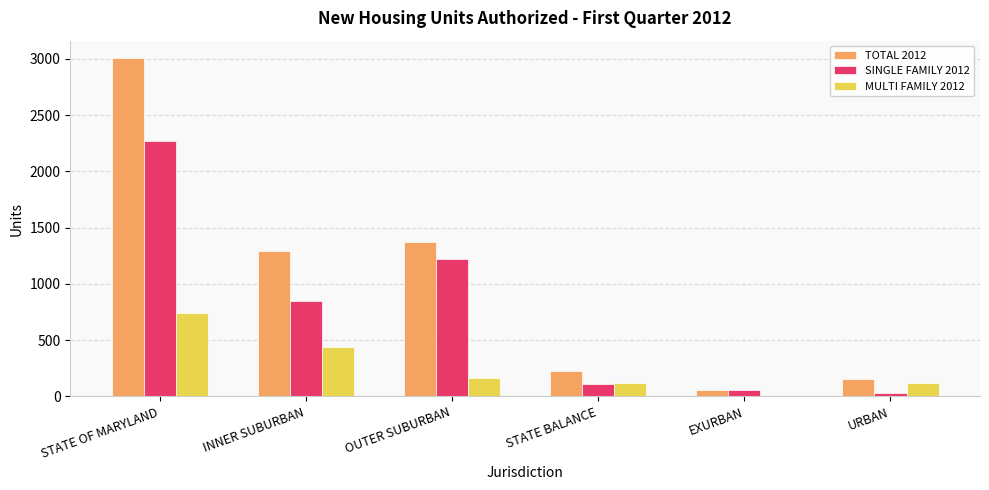

At which label does MULTI FAMILY 2012 reach its peak?

STATE OF MARYLAND